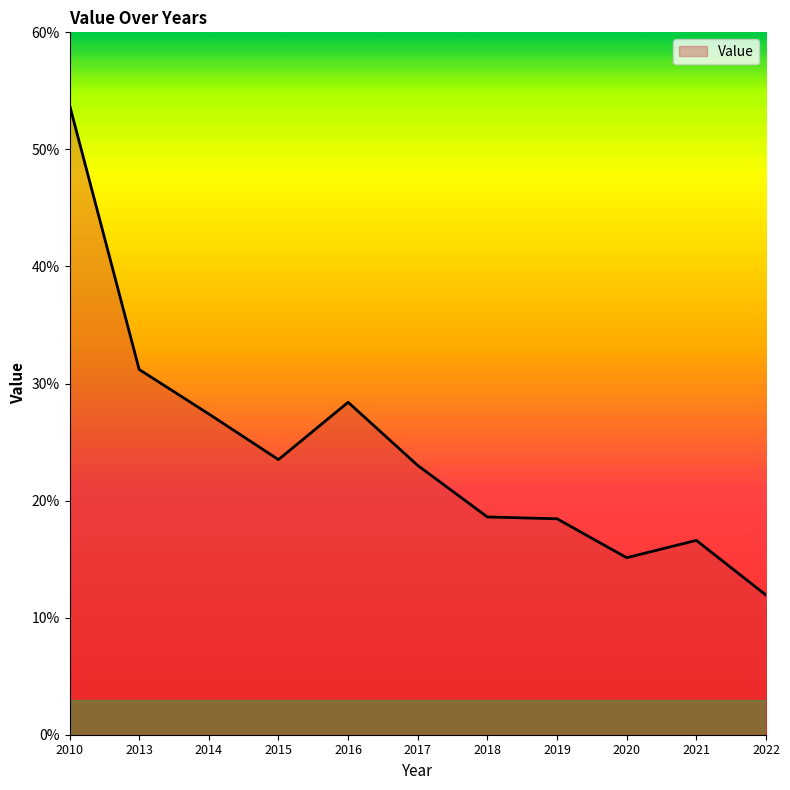

Where is the first local maximum?

2016